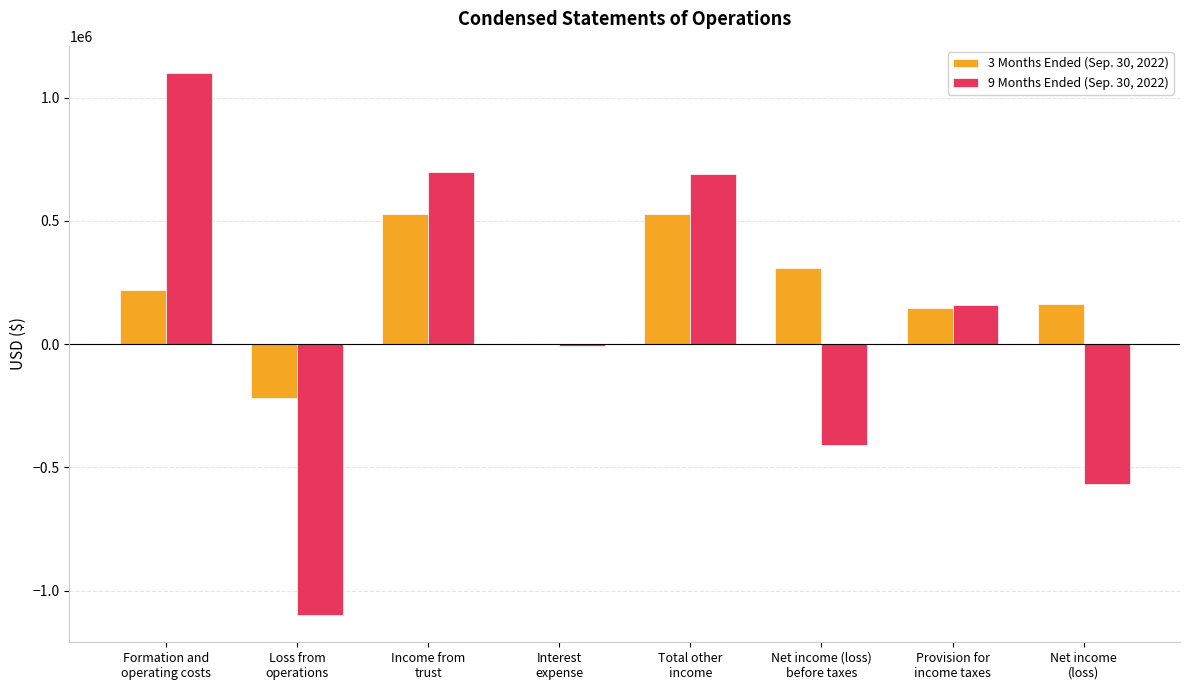

Are the bars grouped side by side (vs. stacked)?

Yes